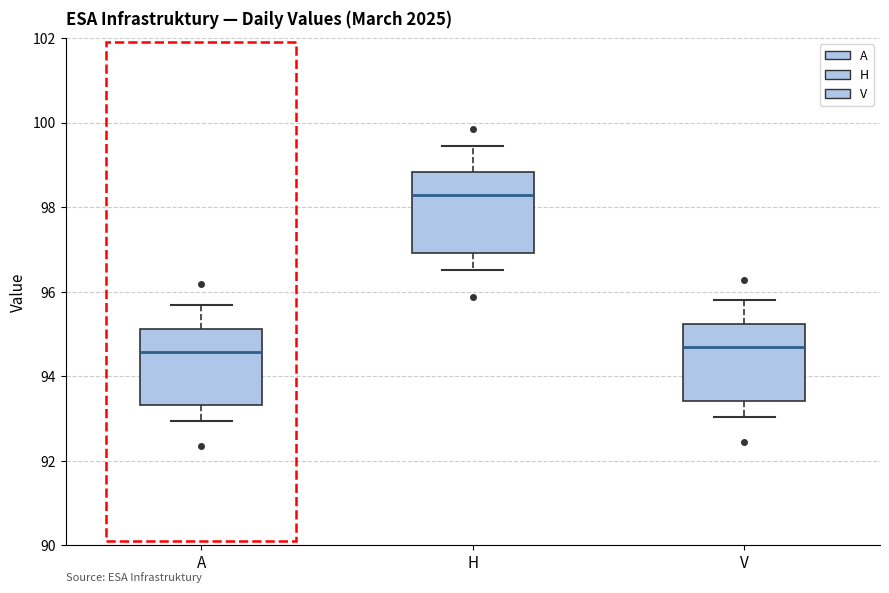

Where does the upper whisker of the box for A end on the y-axis? The values are not printed on the chart, so give them approximately, as read against the axis.

95.6